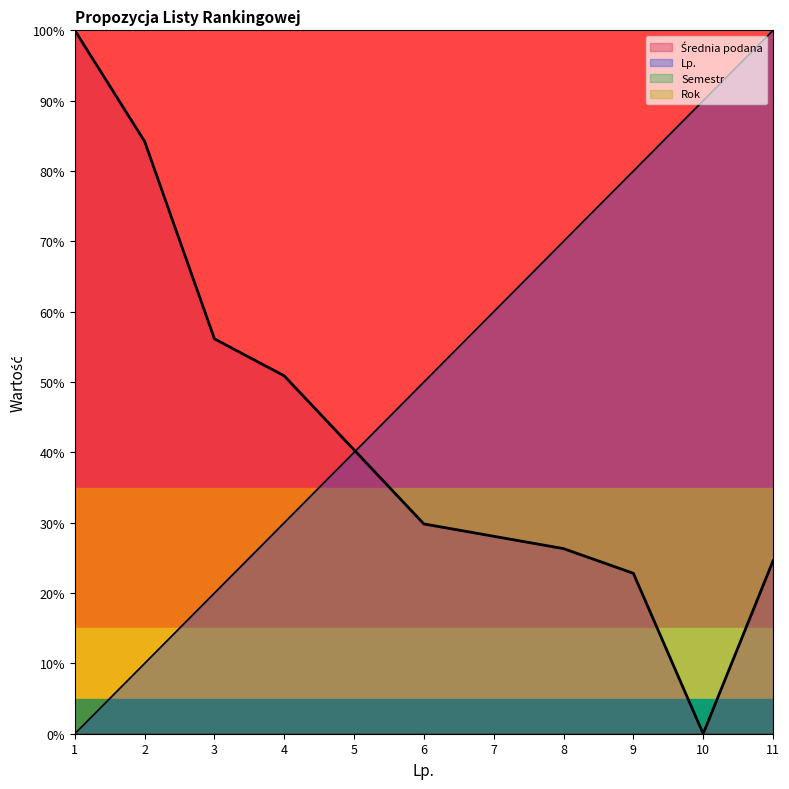

How many values in Lp. are above zero?

10